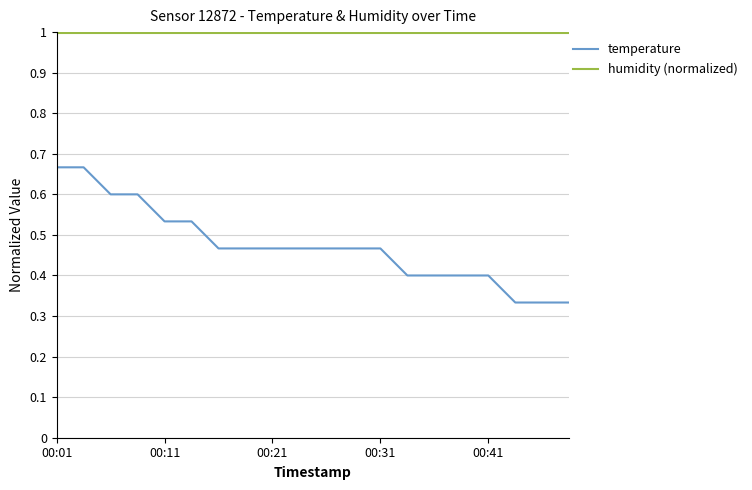

Does the chart display data point markers on the line(s)?

No